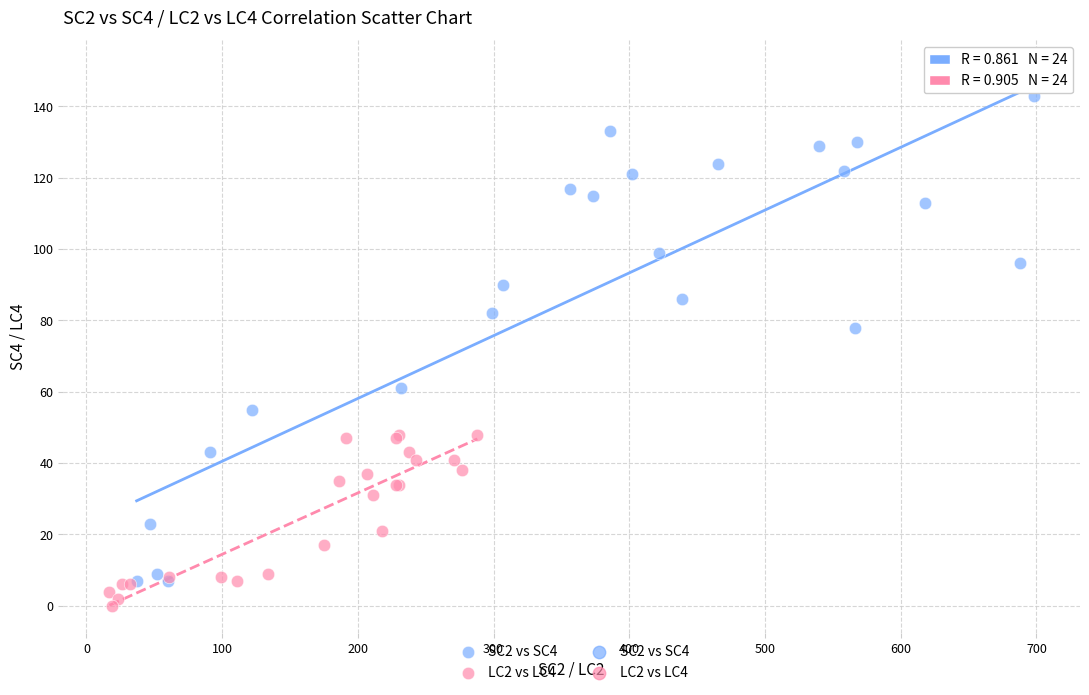

Which series contains the highest Y value?

SC2 vs SC4